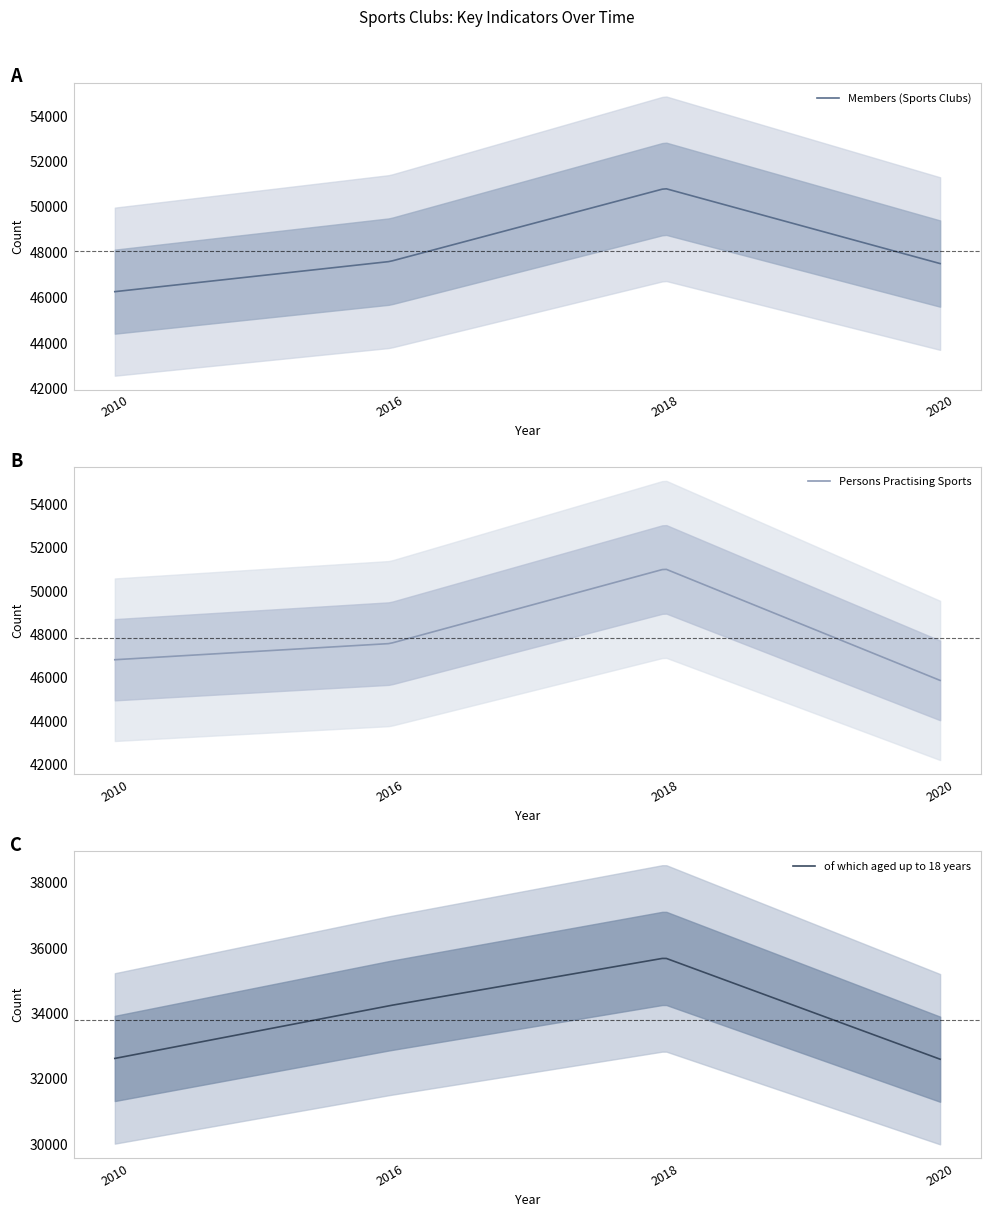

Rank the categories by Persons Practising Sports value from highest to lowest.

2018, 2016, 2010, 2020